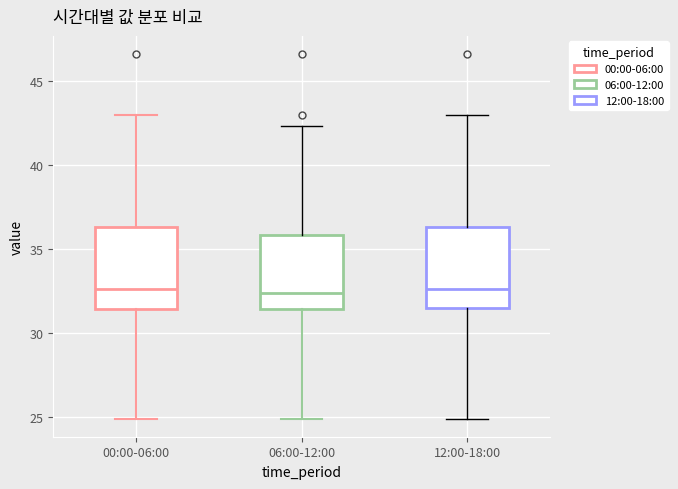

Reading left to right, transcribe this box plot: for each box, give where its median line is, the range the box spans, and where its two whiskers end, as read against the y-axis. The values are not printed on the chart, so give them approximately, as read against the axis.

00:00-06:00: median 32.5, box 31.5 to 36.5, whiskers 25.0 to 43.0
06:00-12:00: median 32.5, box 31.5 to 36.0, whiskers 25.0 to 42.5
12:00-18:00: median 32.5, box 31.5 to 36.5, whiskers 25.0 to 43.0